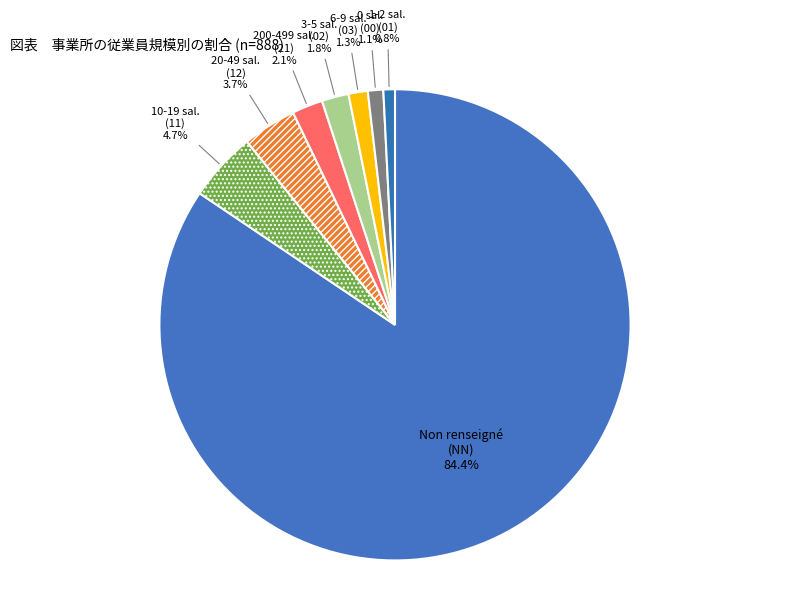

How many slices are in this pie chart?

8